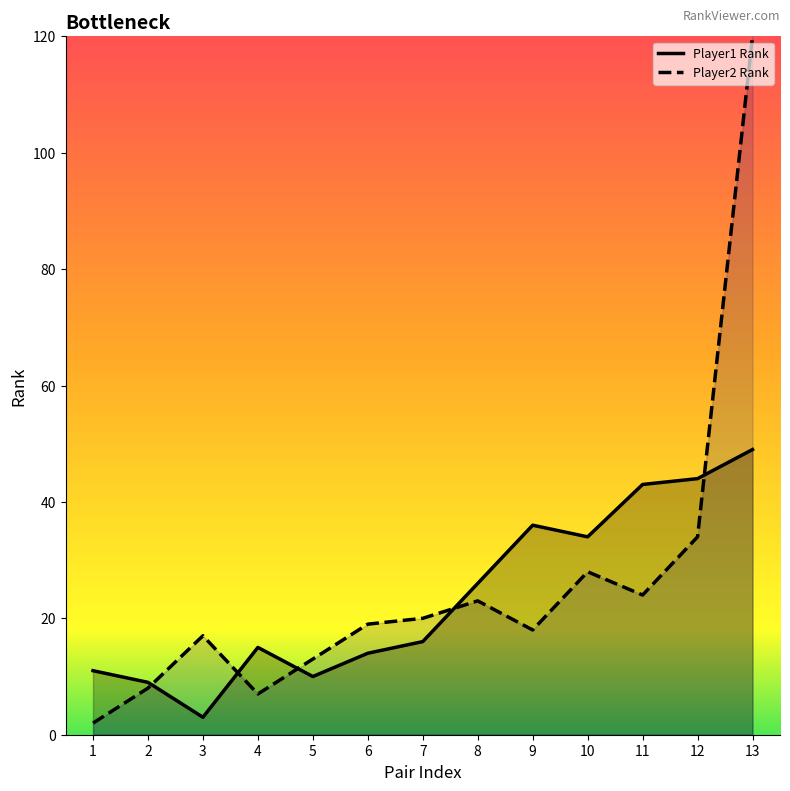

Is the value of Player1 Rank at 13 greater than the value of Player2 Rank at 8?

Yes